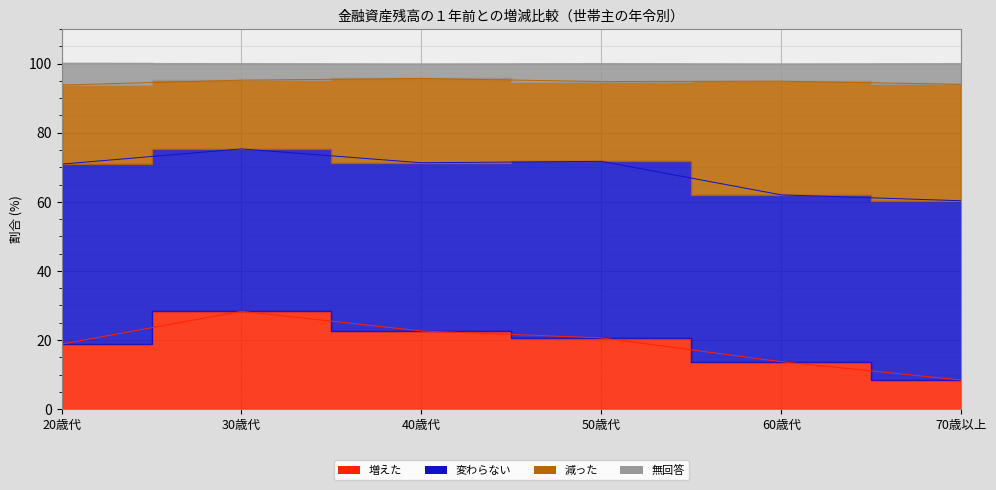

True or false: 増えた has more than 1 points higher than both neighbors.

False